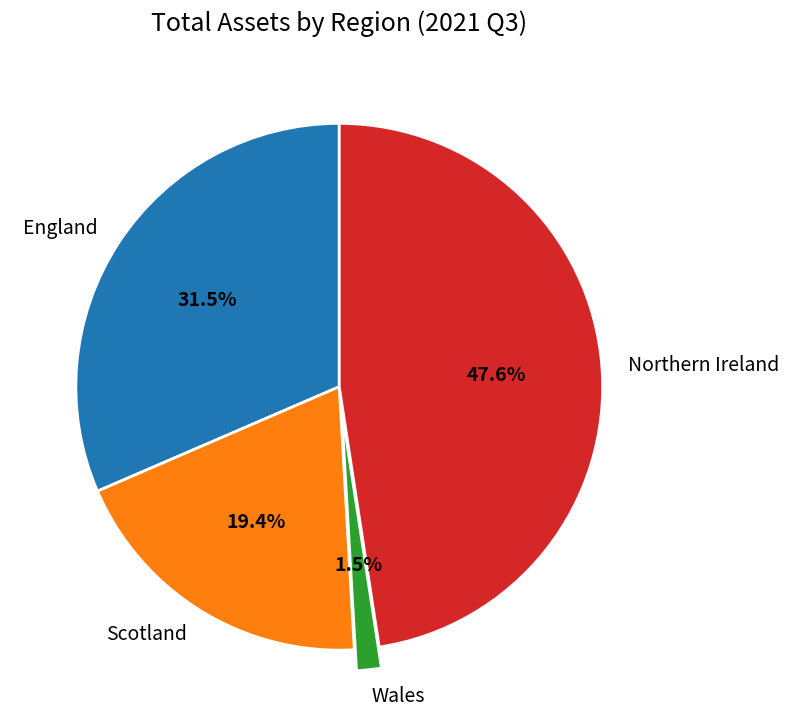

What is the smallest slice in the pie chart?

Wales